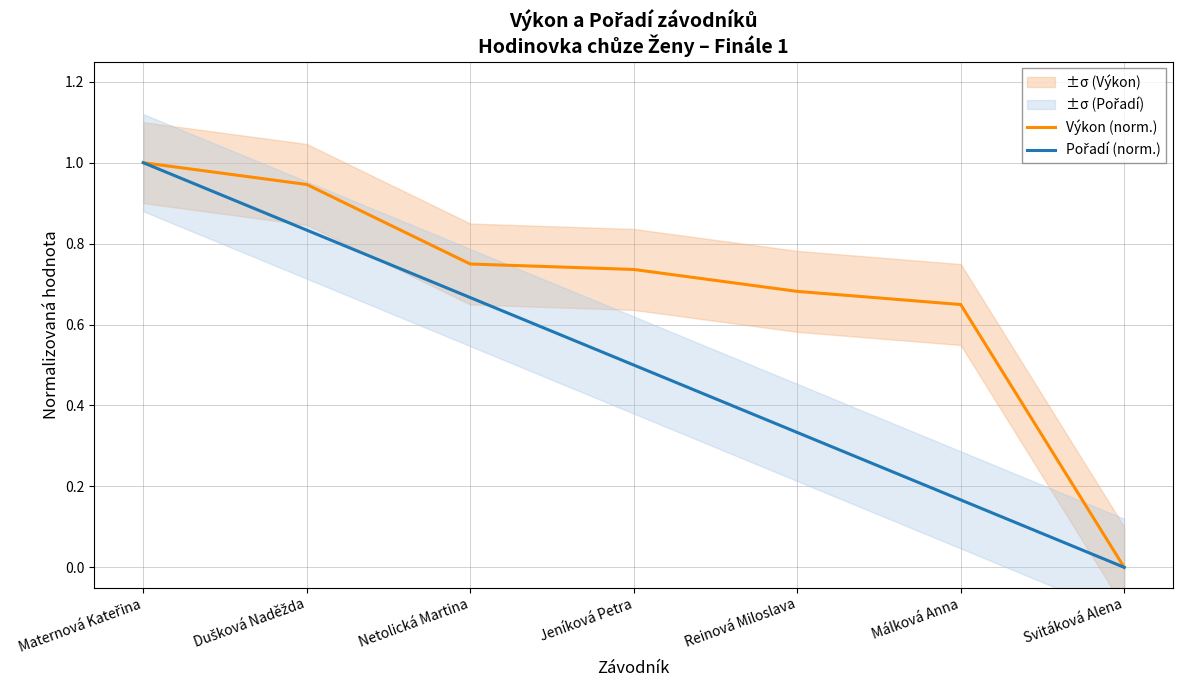

At which label does Výkon (norm.) reach its minimum?

Svitáková Alena